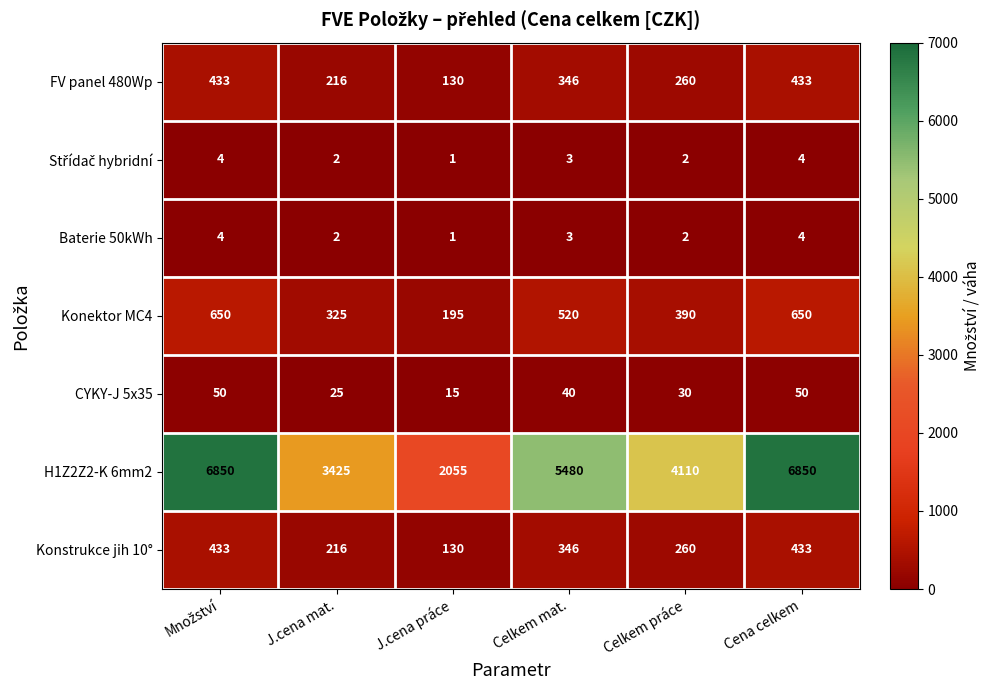

Which label corresponds to the smallest value in the chart?

J.cena práce